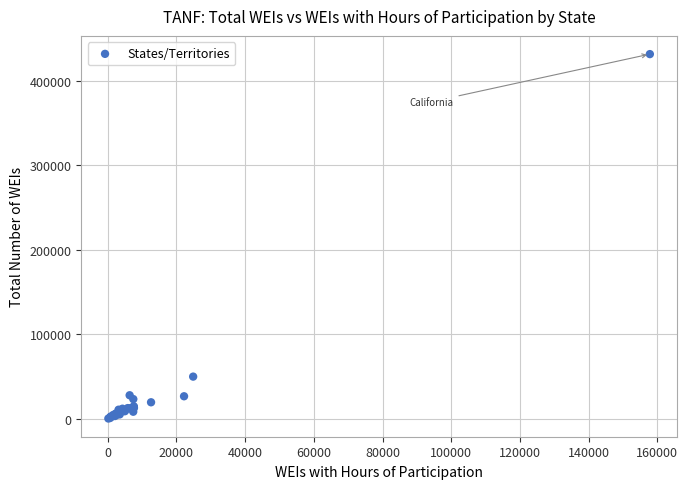

What Y value in the scatter plot is closest to 216038?

49804